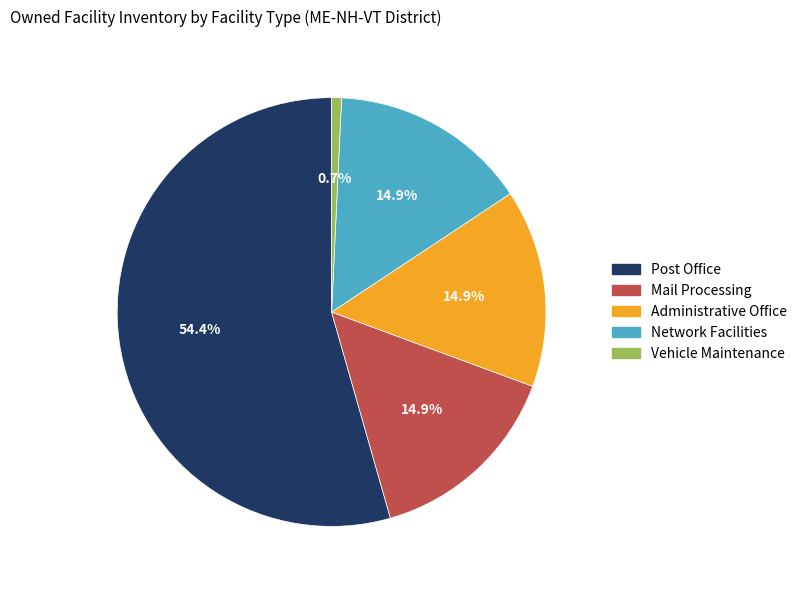

True or false: Vehicle Maintenance accounts for 1% of the total.

True